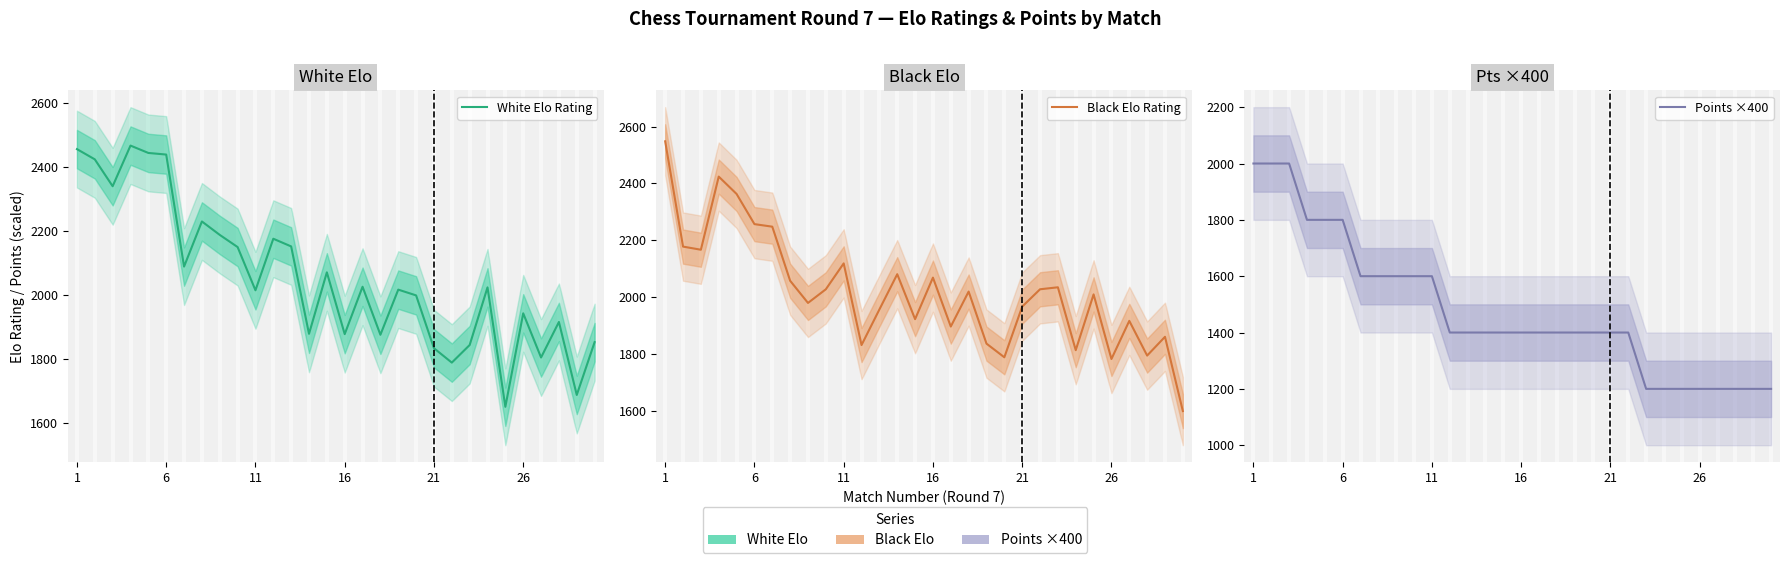

Reading right to left, transcribe all the data shown in this chart.

White Elo Rating: 1854	1689	1917	1806	1944	1652	2025	1845	1790	1835	2000	2018	1877	2027	1879	2072	1880	2153	2177	2016	2151	2189	2231	2090	2440	2445	2468	2341	2425	2457
Black Elo Rating: 1600	1861	1795	1917	1783	2010	1814	2035	2028	1967	1789	1837	2020	1897	2069	1923	2081	1957	1832	2119	2028	1980	2058	2248	2257	2363	2424	2167	2178	2548
Points ×400: 1200	1200	1200	1200	1200	1200	1200	1200	1400	1400	1400	1400	1400	1400	1400	1400	1400	1400	1400	1600	1600	1600	1600	1600	1800	1800	1800	2000	2000	2000